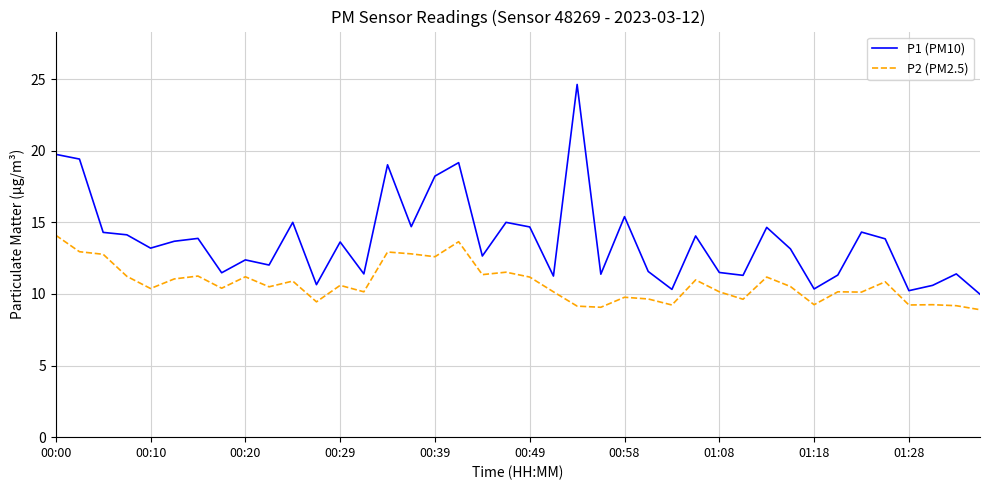

Which series has the widest spread of values?

P1 (PM10)